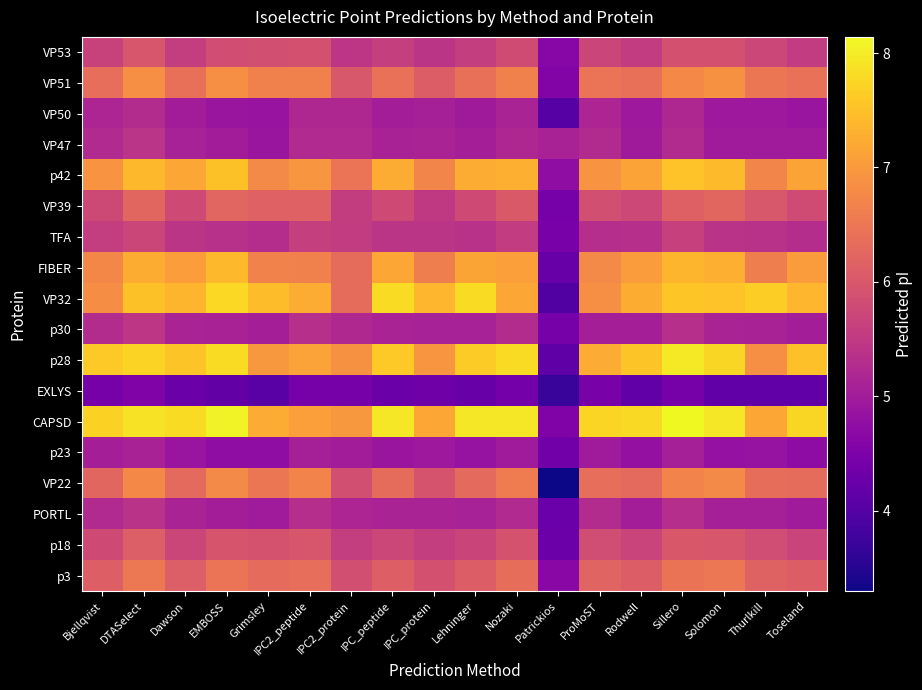

What is the maximum value shown in the chart?

8.1